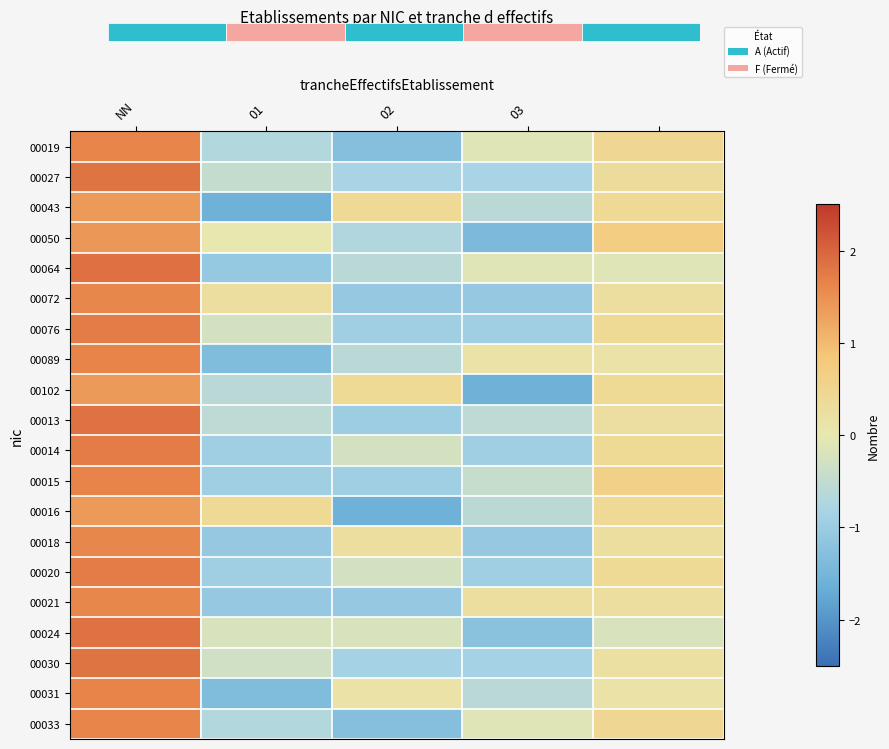

How many values in the 00033 series exceed 0?

2